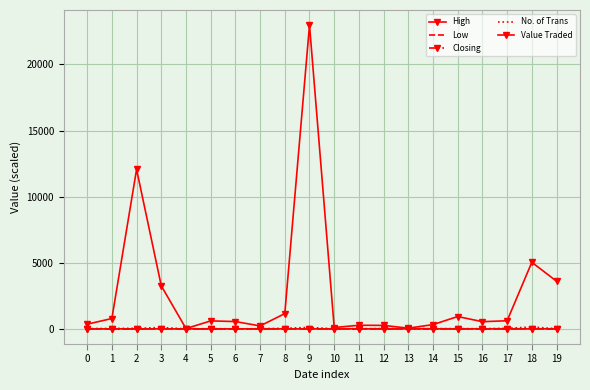

Reading left to right, list all the values displayed in this chart.

High: 0=10	1=10	2=10	3=10	4=10	5=11	6=10	7=11	8=11	9=10	10=11	11=12	12=12	13=12	14=11	15=12	16=11	17=12	18=12	19=11
Low: 0=9	1=9	2=9	3=9	4=10	5=10	6=10	7=10	8=10	9=10	10=11	11=11	12=11	13=11	14=11	15=11	16=11	17=11	18=11	19=10
Closing: 0=10	1=10	2=10	3=10	4=10	5=11	6=10	7=11	8=11	9=10	10=11	11=12	12=12	13=12	14=11	15=12	16=11	17=12	18=12	19=11
No. of Trans: 0=30	1=40	2=50	3=110	4=10	5=20	6=10	7=20	8=50	9=120	10=10	11=20	12=30	13=20	14=30	15=20	16=20	17=50	18=150	19=20
Value Traded: 0=360	1=790	2=12060	3=3260	4=30	5=610	6=560	7=230	8=1160	9=22960	10=110	11=280	12=270	13=60	14=330	15=940	16=550	17=620	18=5040	19=3610